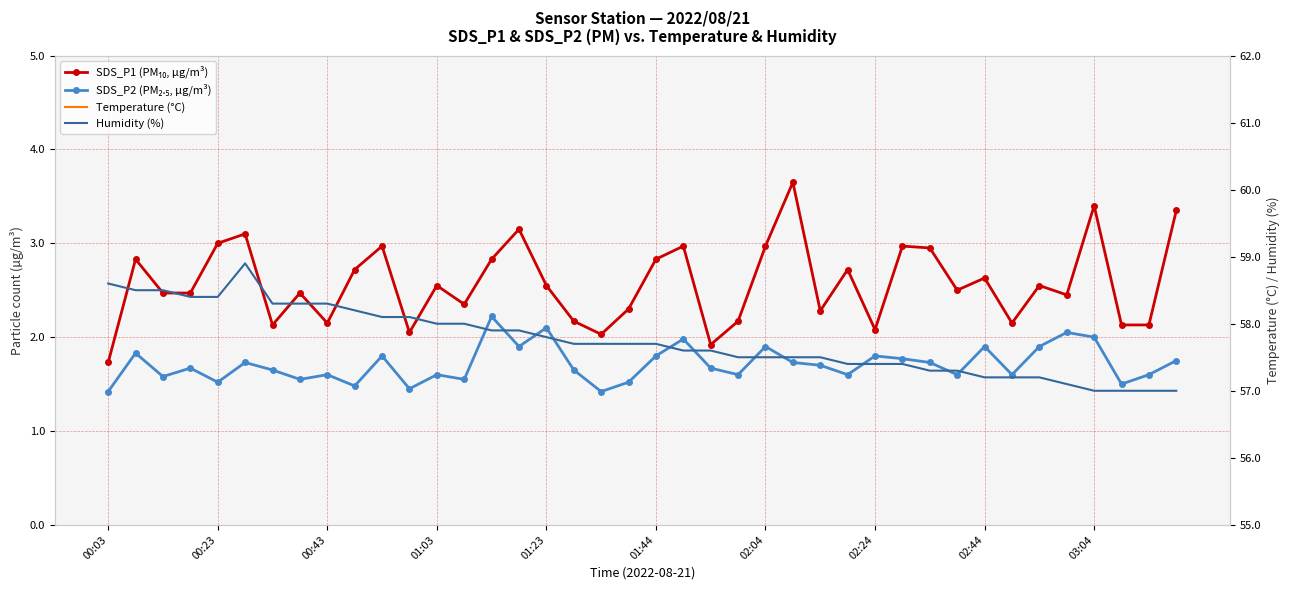

What is the maximum value shown in the chart?

58.9